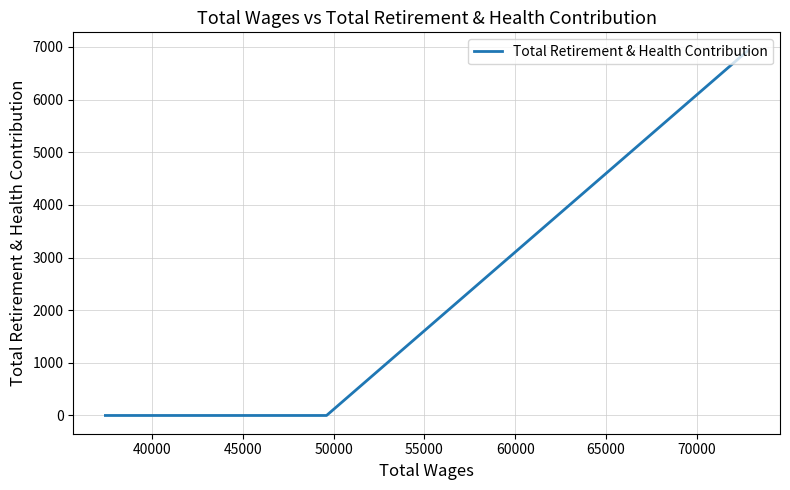

What is the maximum value shown in the chart?

6930